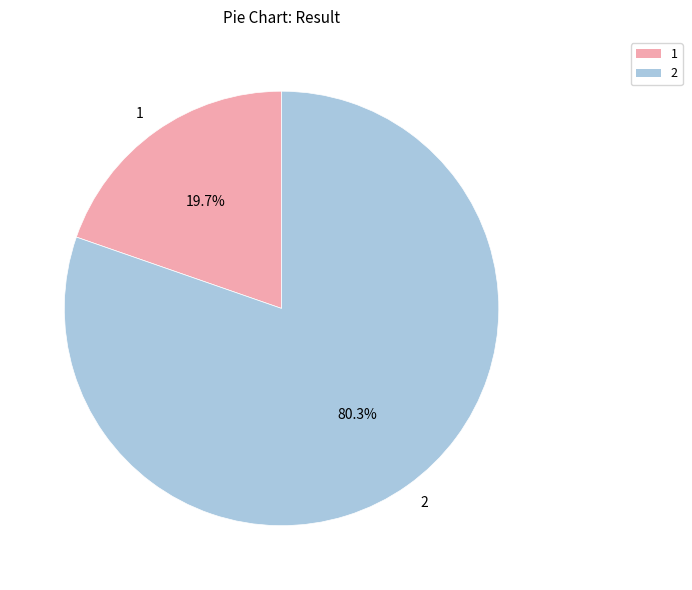

Do 1 and 2 together represent more than half of the pie?

Yes